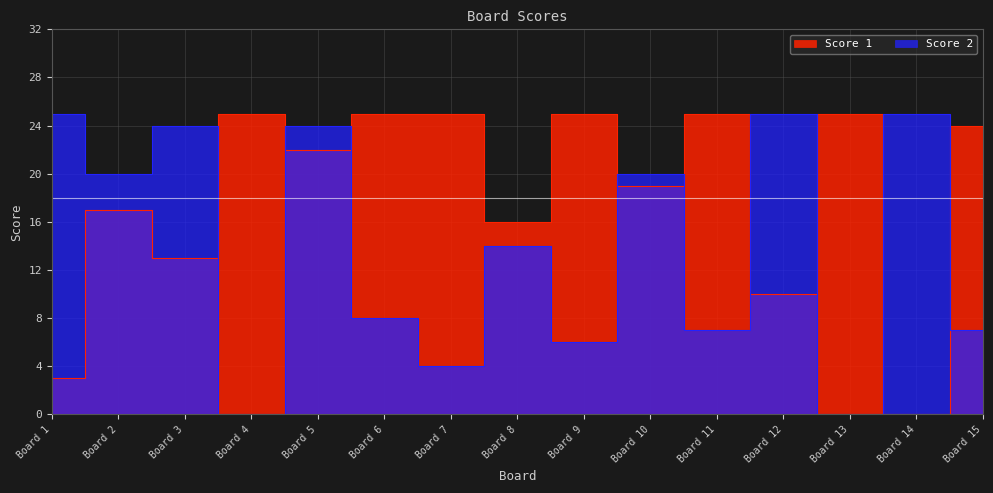

Between which two adjacent categories do Score 1 and Score 2 first intersect?

Board 3 and Board 4